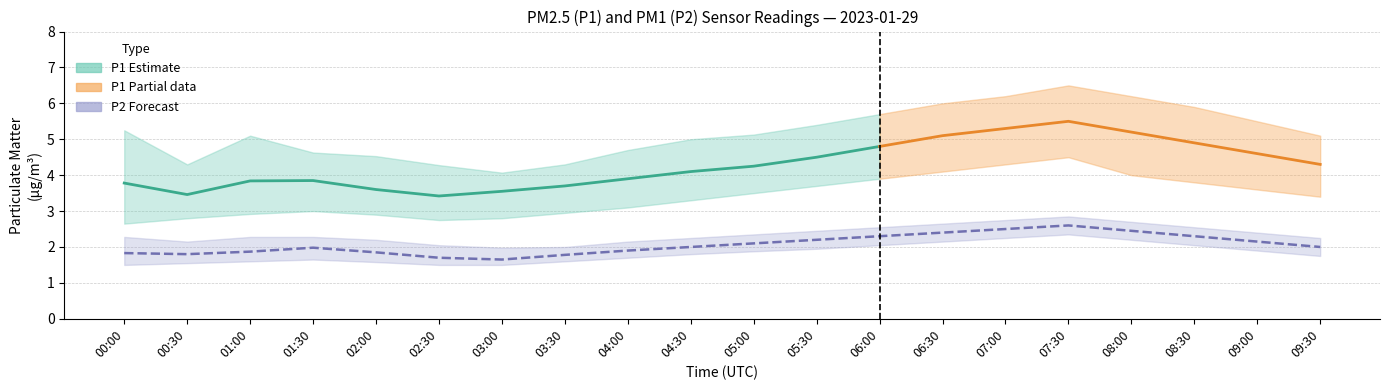

What is the difference between the highest and lowest values at 03:00?

2.6